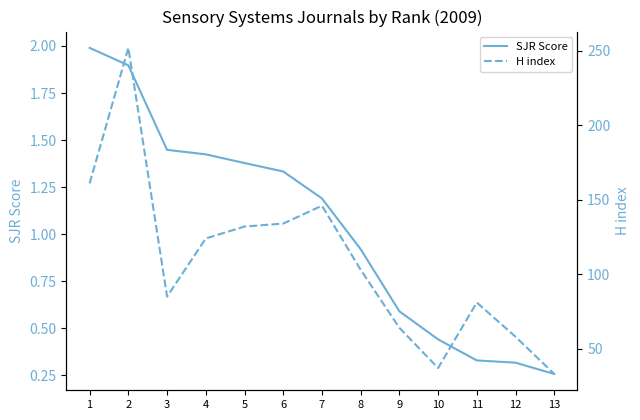

Rank the series at 2 from highest to lowest value.

H index, SJR Score